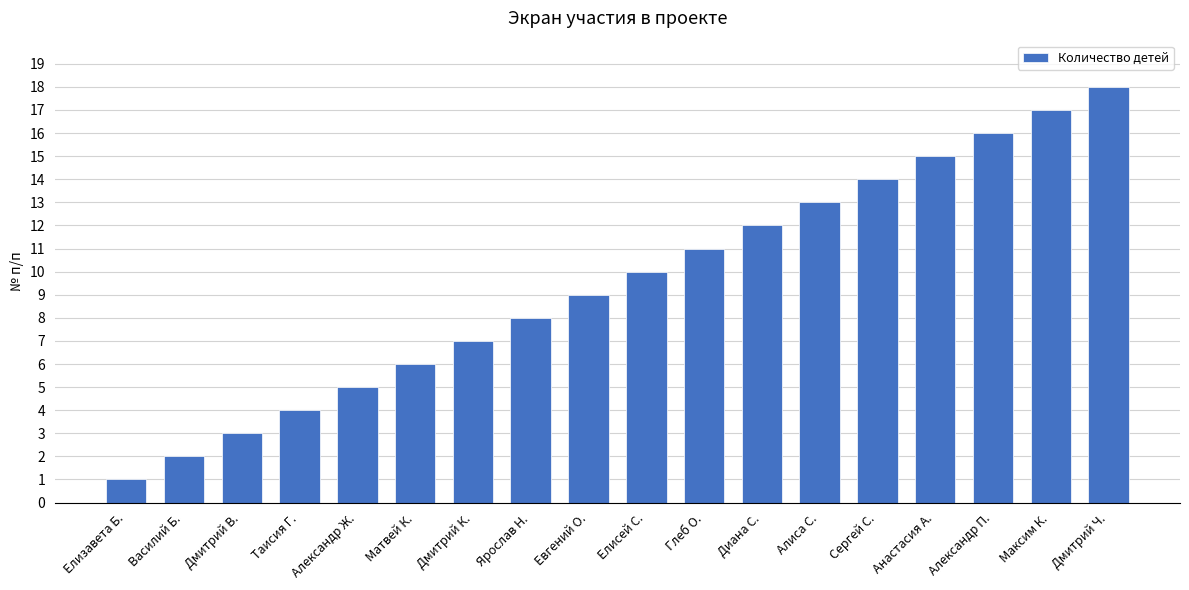

What is the sum of all values?

171